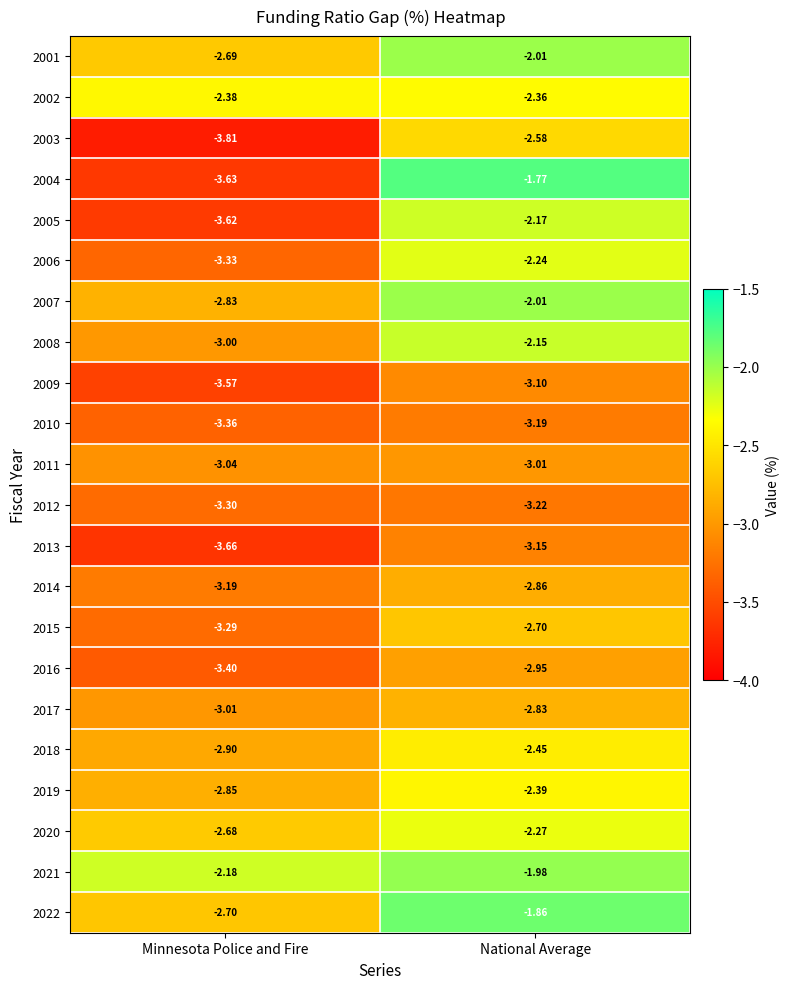

At how many categories does at least one series exceed -2?

1